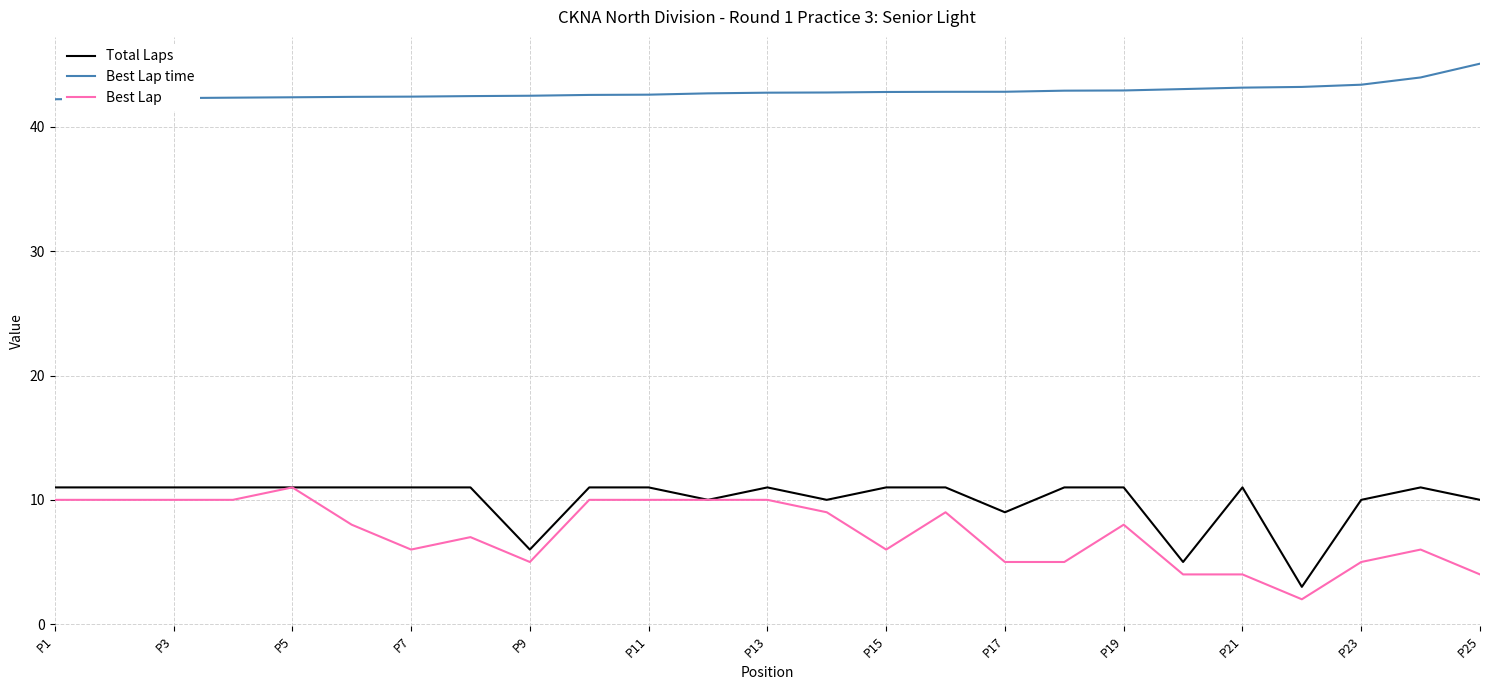

Which series has the largest total across all categories?

Best Lap time